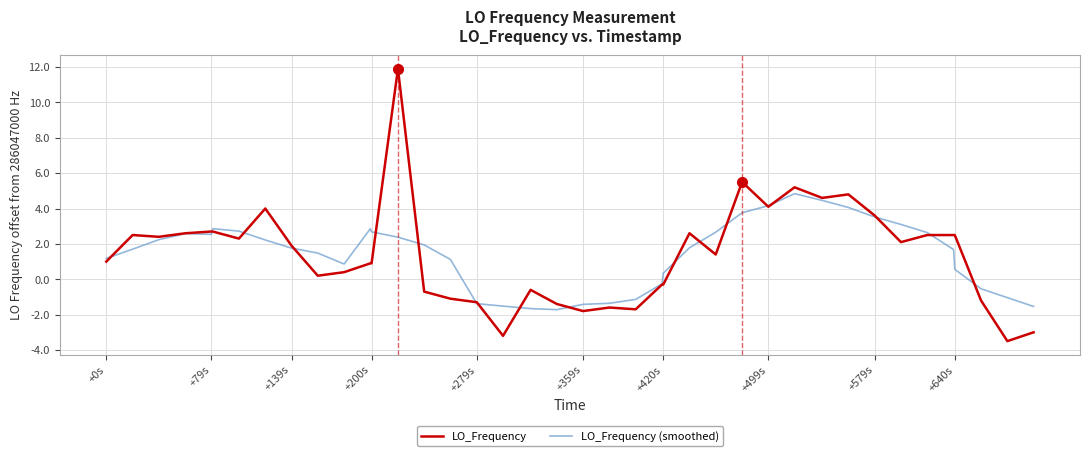

Which series has the widest spread of values?

LO_Frequency